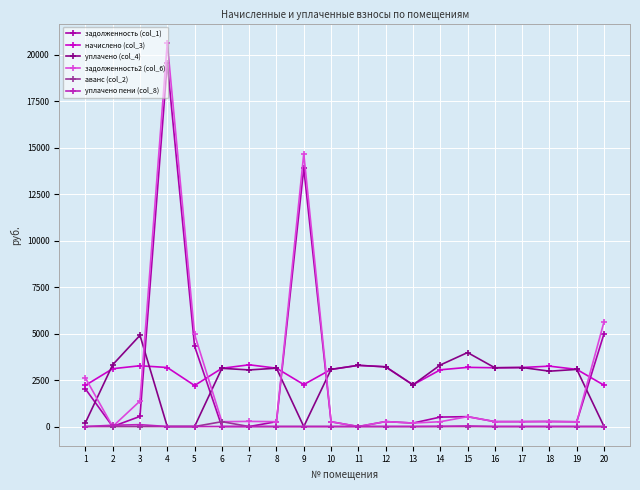

Which series has the widest spread of values?

задолженность2 (col_6)